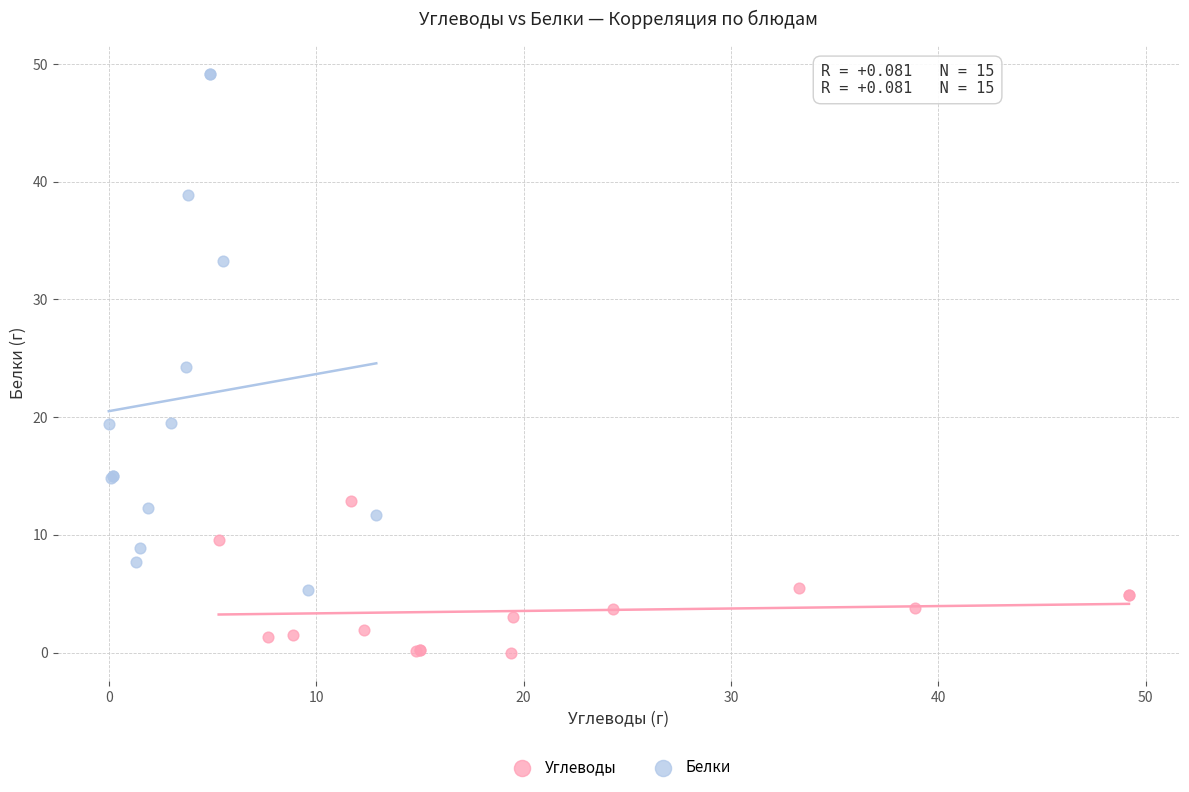

Which series has the largest Y range (max minus min)?

Белки